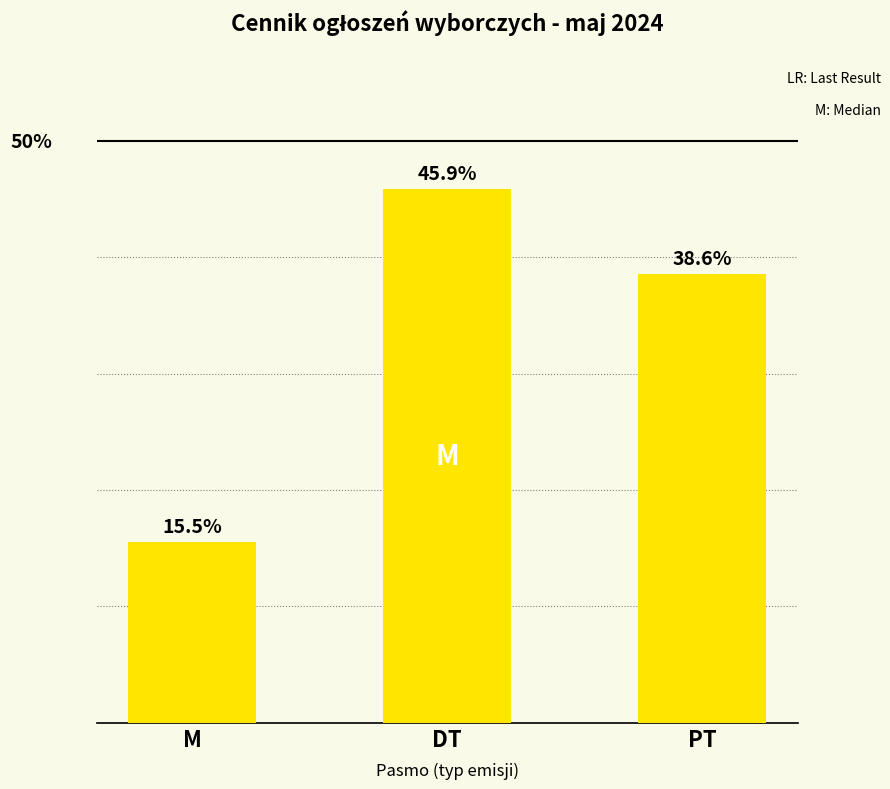

Which has a higher value, PT or M?

PT